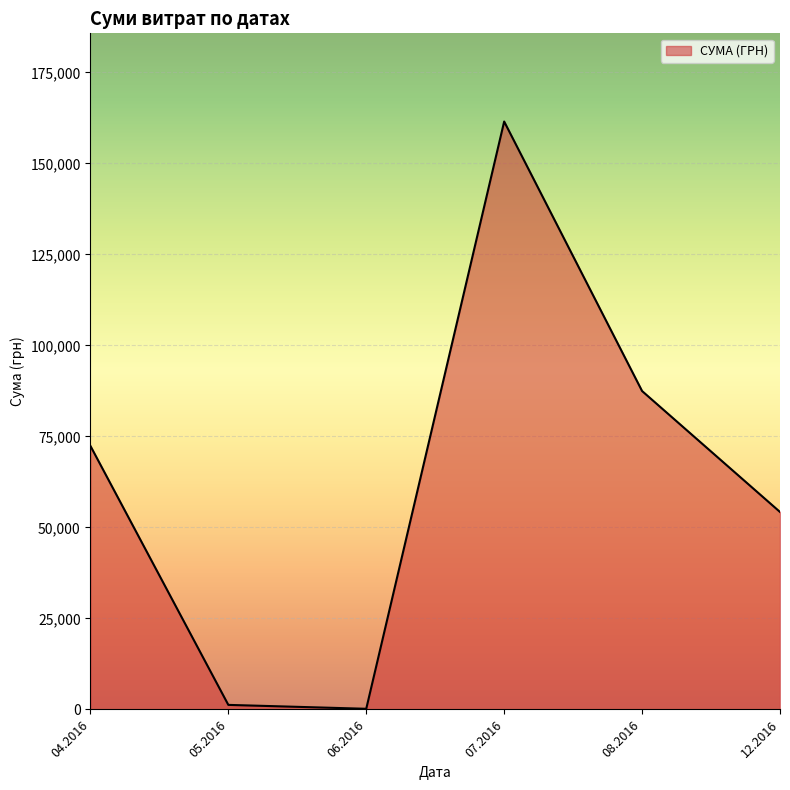

How many series are shown in this chart?

1